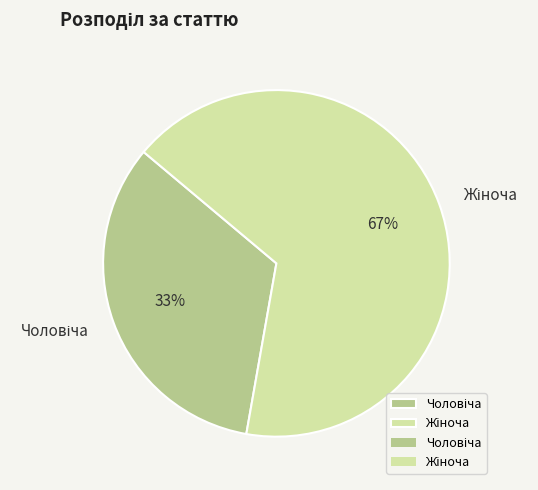

Is there any slice that represents more than half of the pie?

Yes